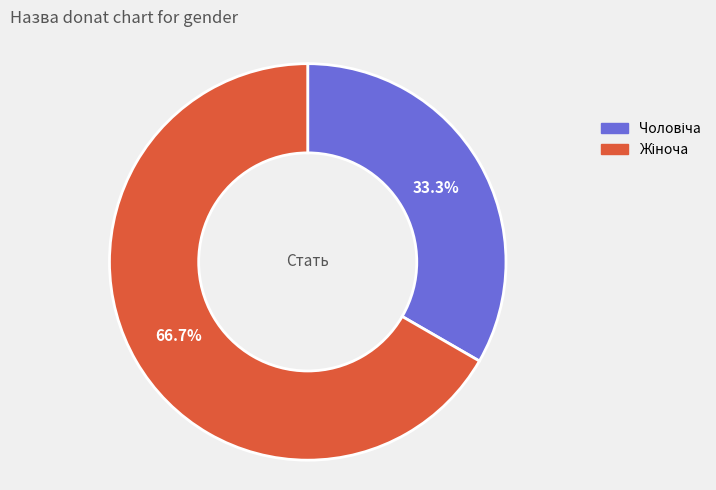

Count the number of slices in the pie.

2